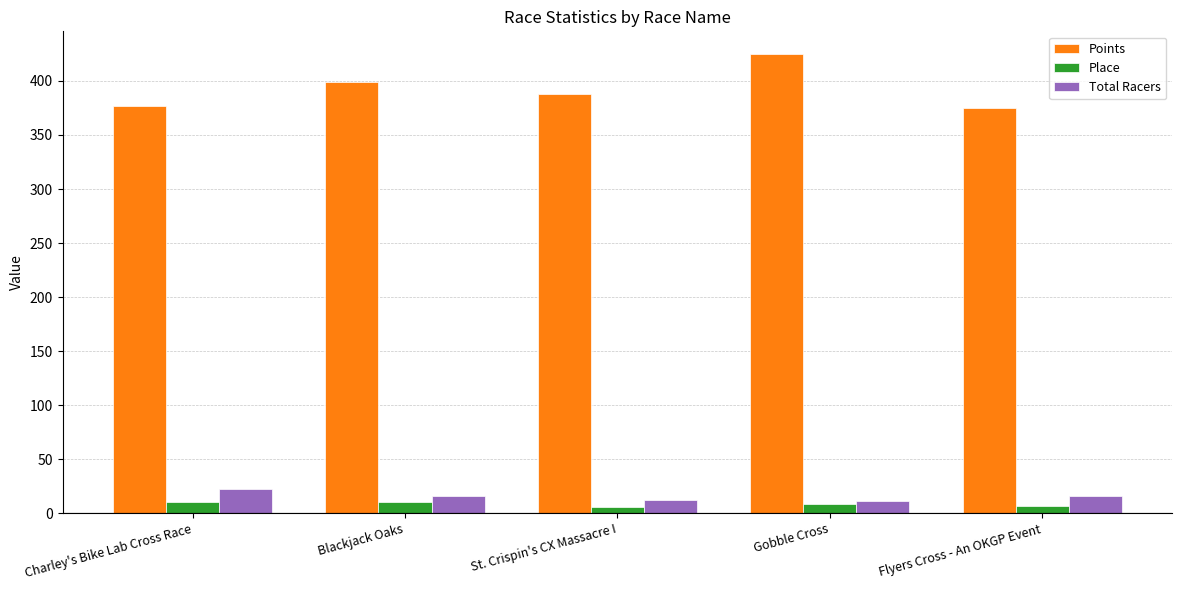

What position from the left is Blackjack Oaks?

2